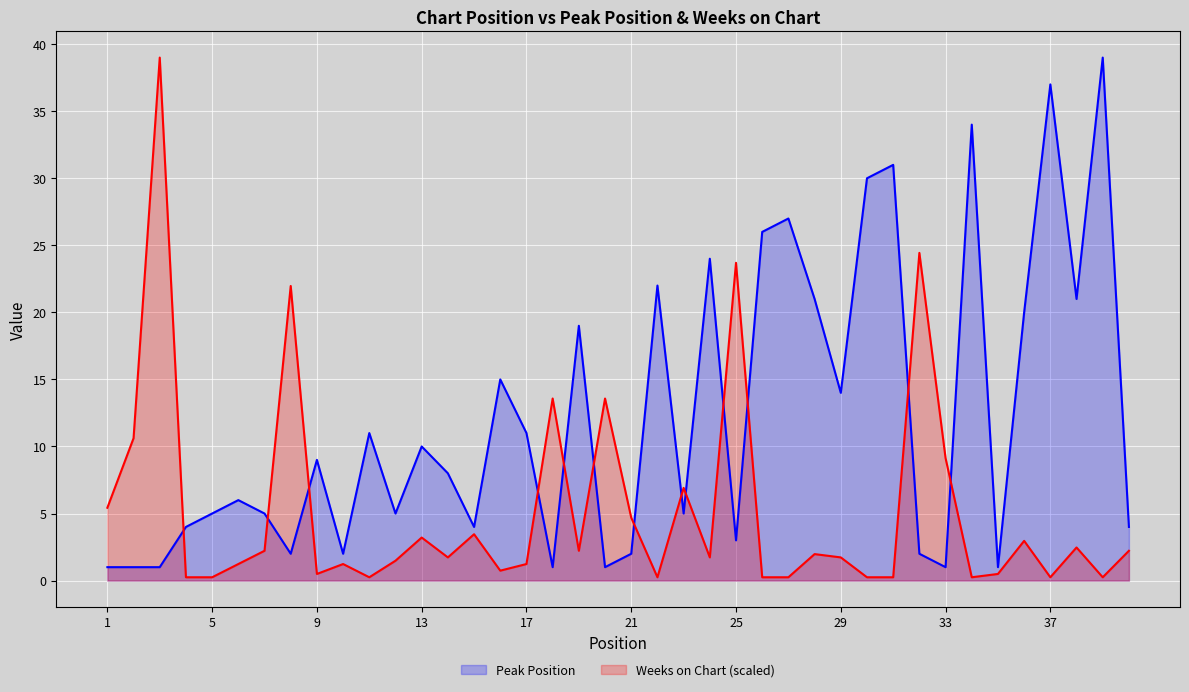

List the series in order of their overall mean, lowest first.

Weeks on Chart (scaled), Peak Position